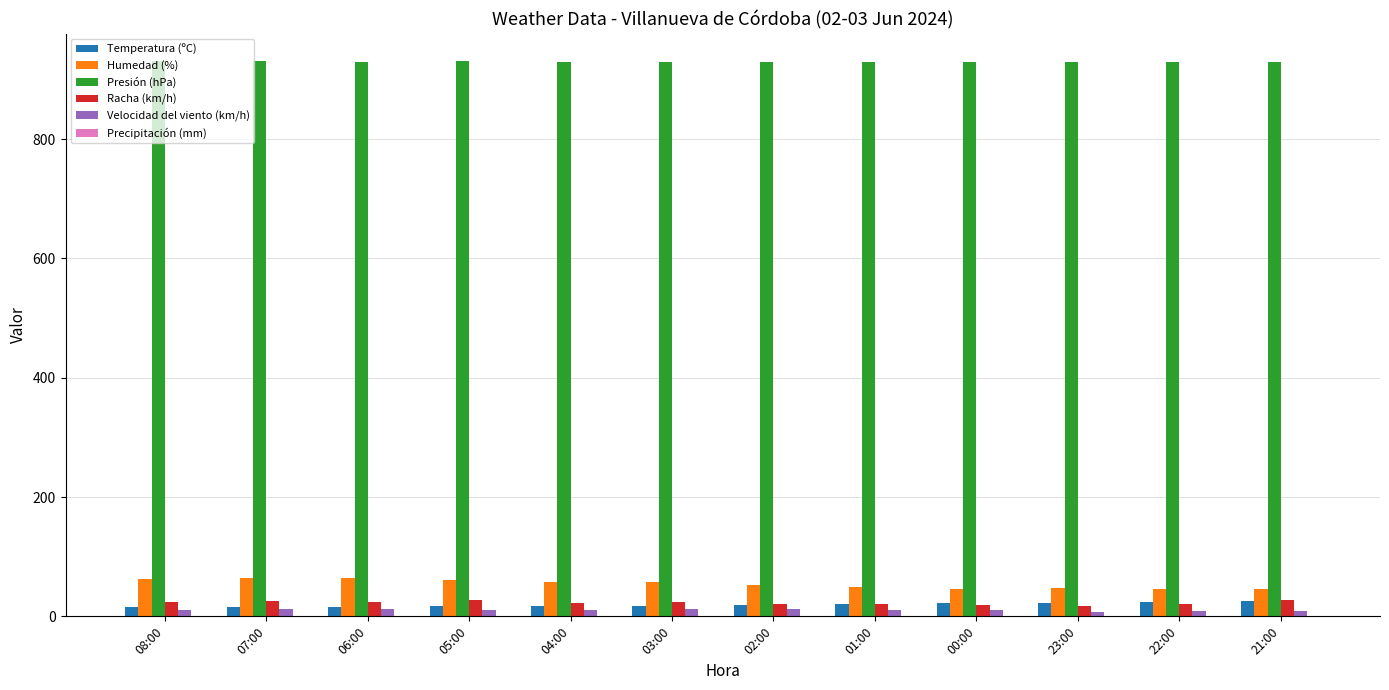

What position from the right is 02:00?

6